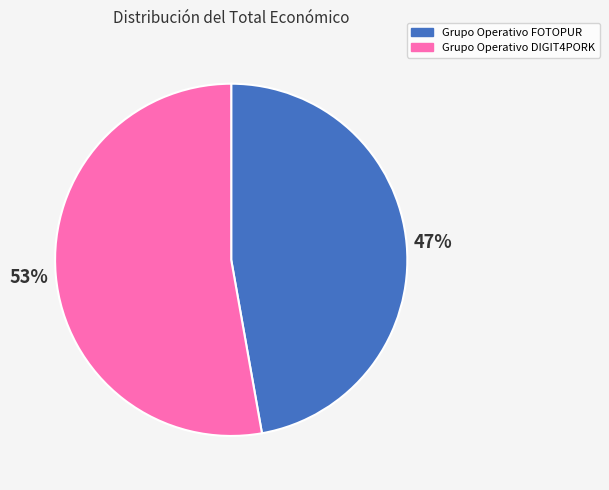

To the nearest percent, what is the combined percentage of Grupo Operativo FOTOPUR and Grupo Operativo DIGIT4PORK?

100%